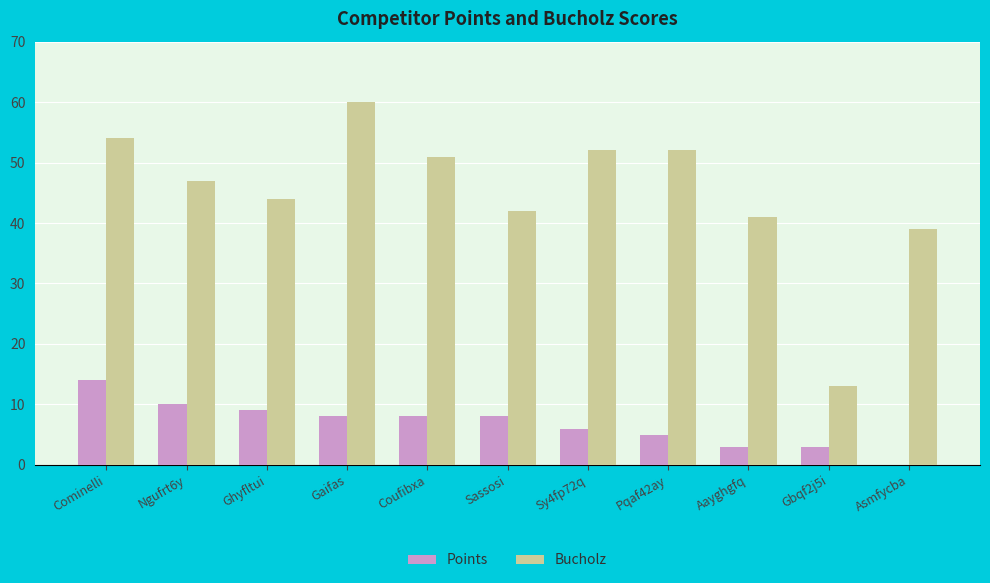

Which series has the largest range (max minus min)?

Bucholz